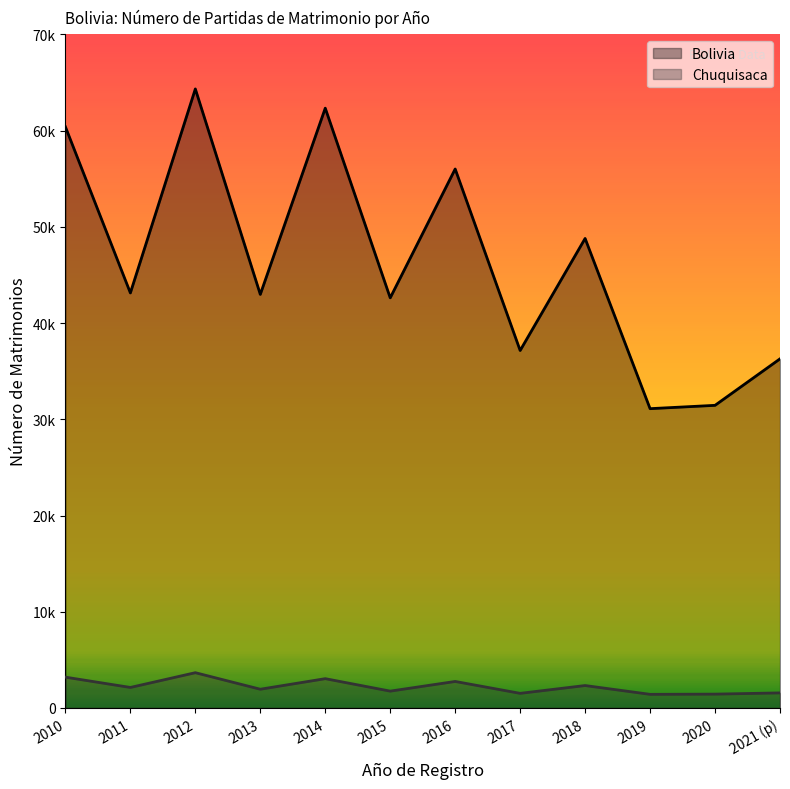

Rank the series at 2011 from lowest to highest value.

Chuquisaca, Bolivia